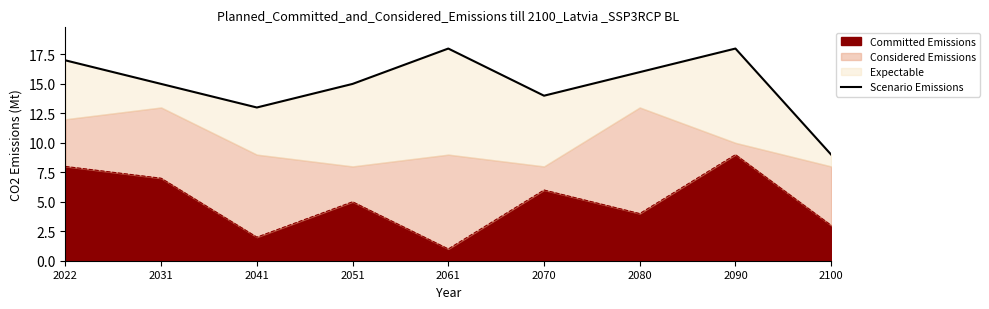

What is the difference between the values at 2070 and 2090?

4